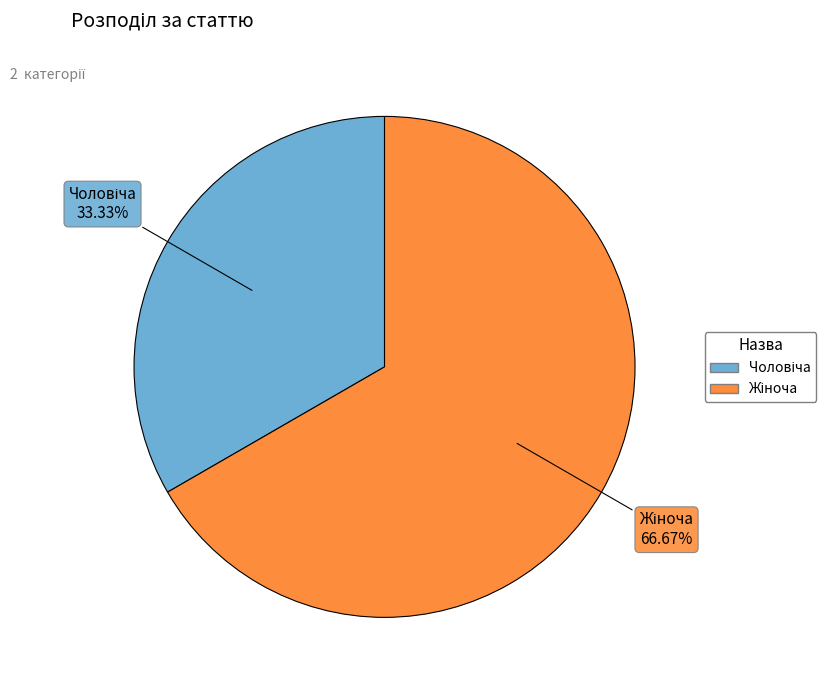

To the nearest percent, what is the average slice percentage?

50%